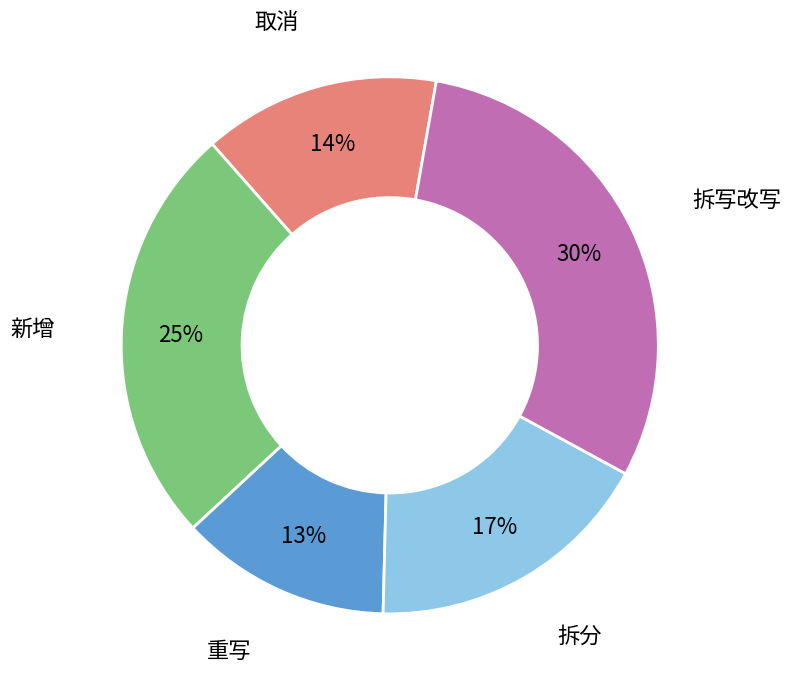

To the nearest percent, what is the average slice percentage?

20%